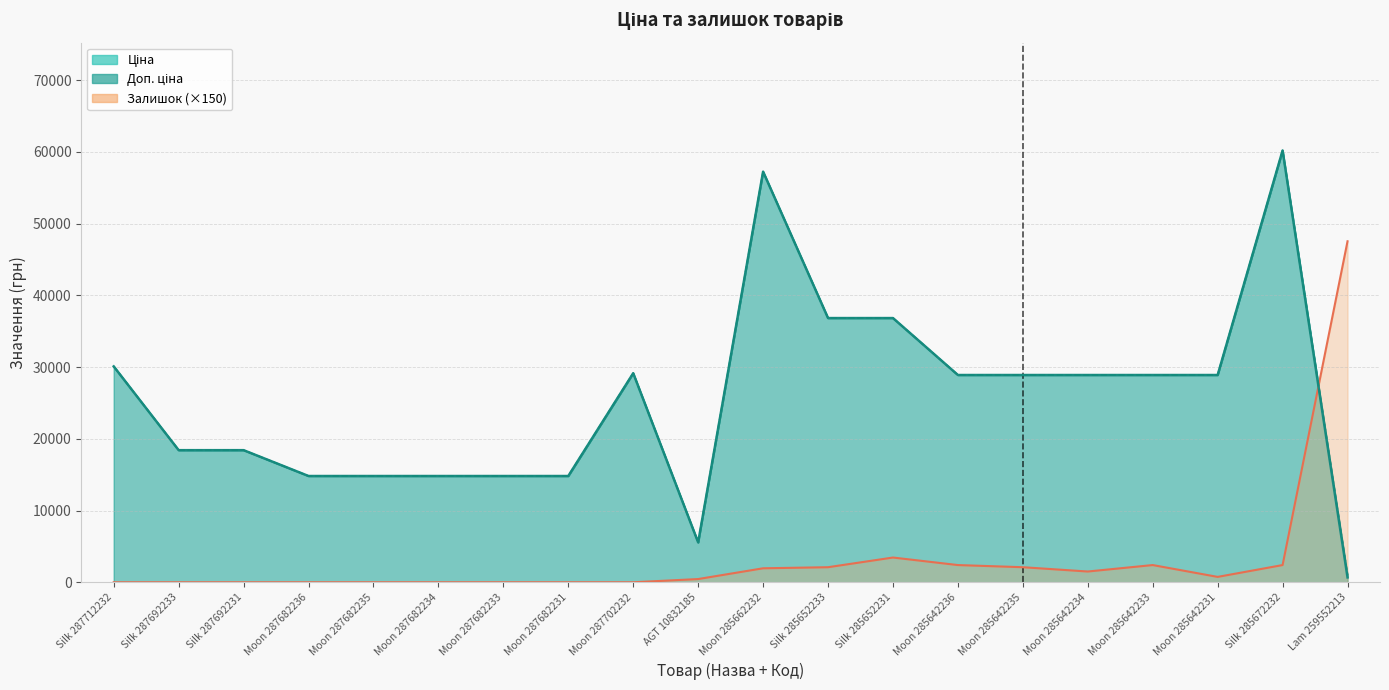

Reading right to left, transcribe all the data shown in this chart.

Ціна: 679.8	60205.6	28901.7	28901.7	28901.7	28901.7	28901.7	36841.8	36841.8	57258.0	5560.3	29152.3	14817.6	14817.6	14817.6	14817.6	14817.6	18420.9	18420.9	30102.8
Доп. ціна: 1004.1	60205.6	28901.7	28901.7	28901.7	28901.7	28901.7	36841.8	36841.8	57258.0	5560.3	29152.3	14817.6	14817.6	14817.6	14817.6	14817.6	18420.9	18420.9	30102.8
Залишок: 47550.0	2400.0	750.0	2400.0	1500.0	2100.0	2400.0	3450.0	2100.0	1950.0	450.0	0.0	0.0	0.0	0.0	0.0	0.0	0.0	0.0	0.0